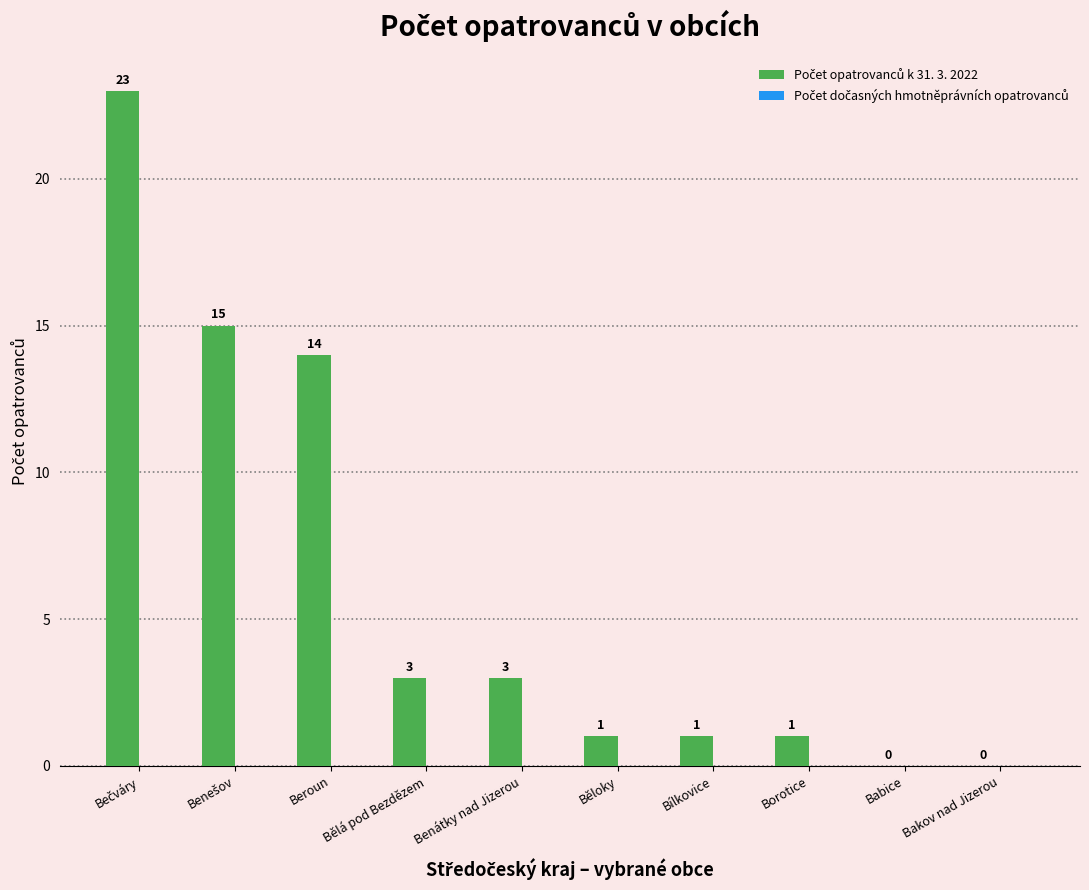

The value at Bakov nad Jizerou is 9. True or false?

False